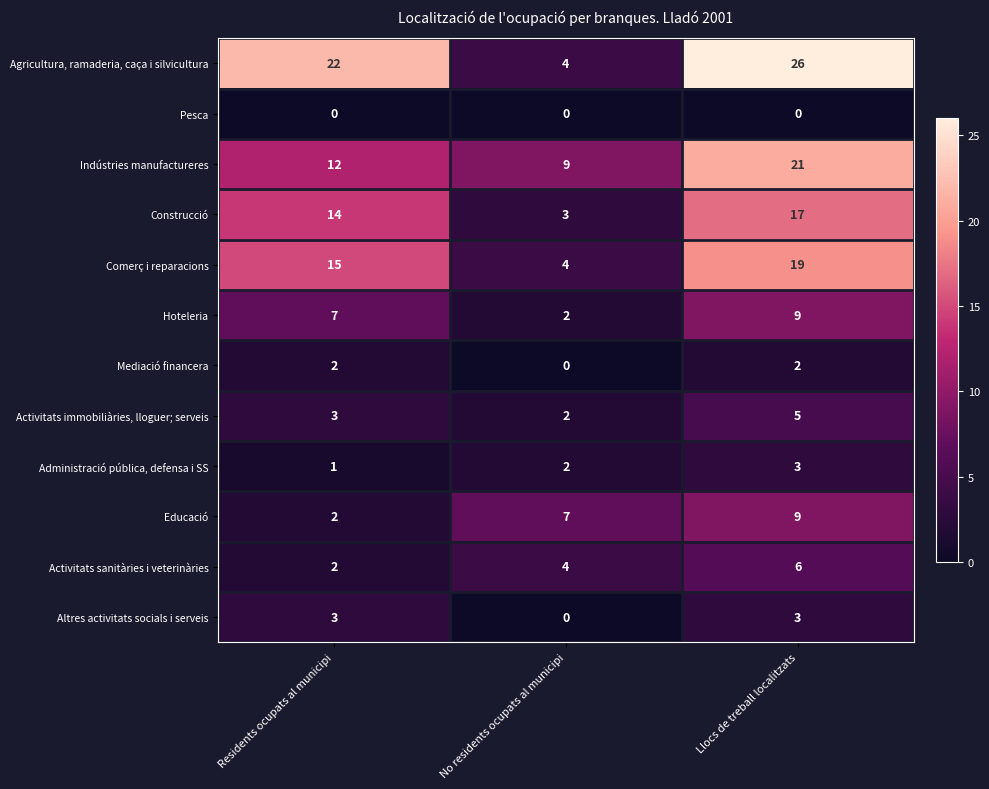

What is the sum of the Educació values at Residents ocupats al municipi and Llocs de treball localitzats?

11